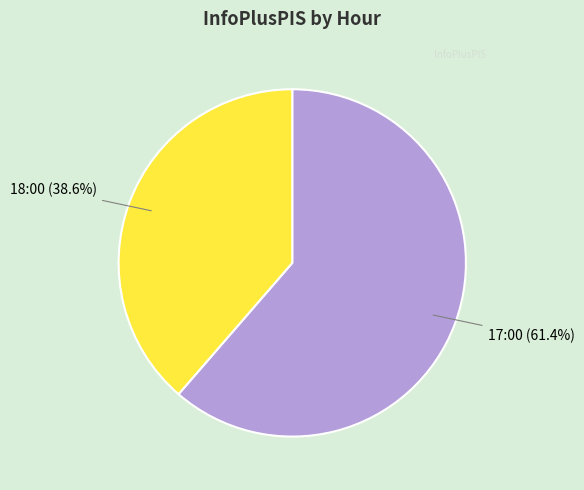

How many segments does this pie chart have?

2